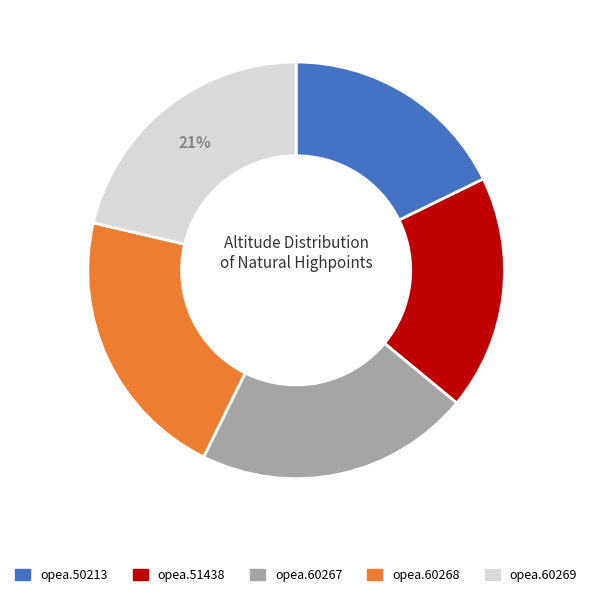

Do opea.60267 and opea.50213 together represent more than half of the pie?

No